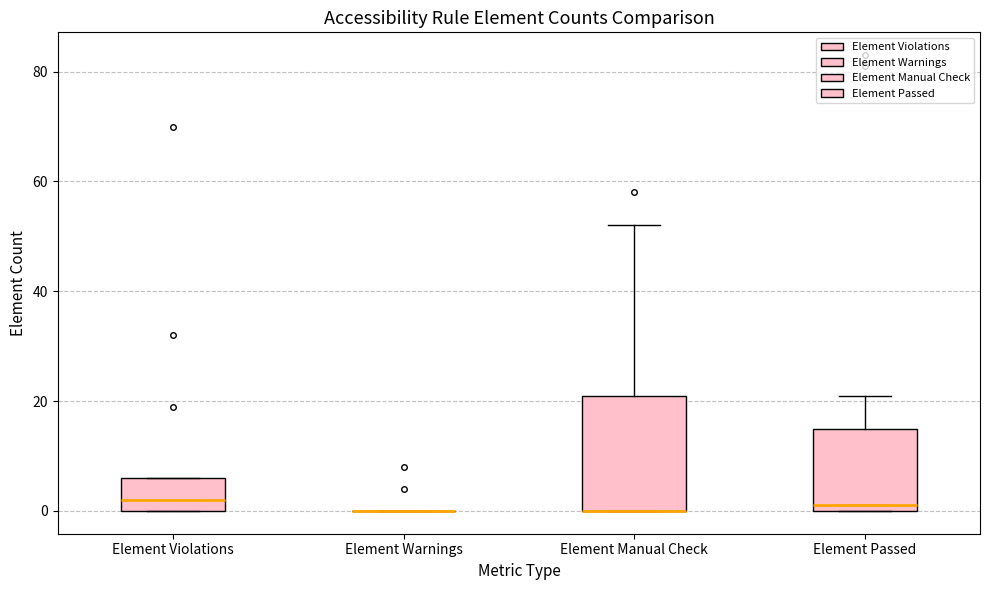

Reading left to right, read every box against the y-axis: the position of its median line, the range the box covers, and the ends of its whiskers. The values are not printed on the chart, so give them approximately, as read against the axis.

Element Violations: median 2, box 0 to 6, whiskers 0 to 6
Element Warnings: box collapsed to a line at 0, whiskers 0 to 0
Element Manual Check: median 0 (drawn on the box's lower edge), box 0 to 22, whiskers 0 to 52
Element Passed: median 2, box 0 to 16, whiskers 0 to 22